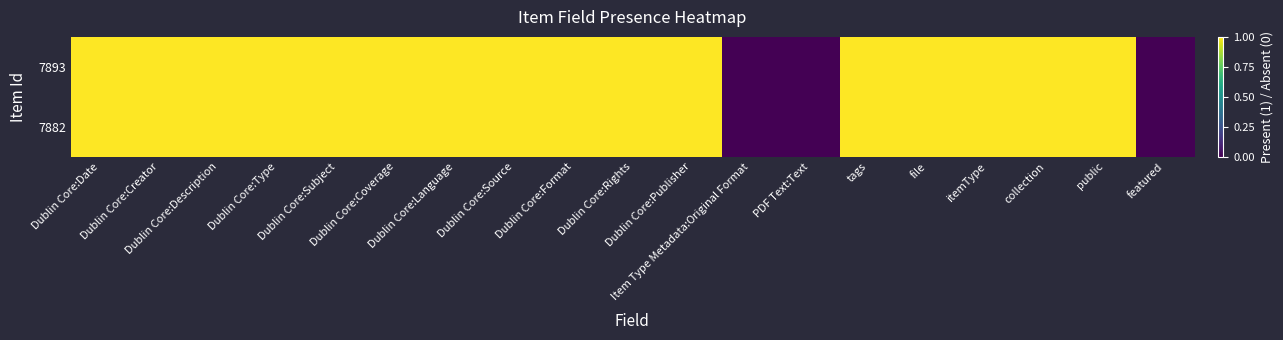

What is the total value across all series at Dublin Core:Coverage?

2